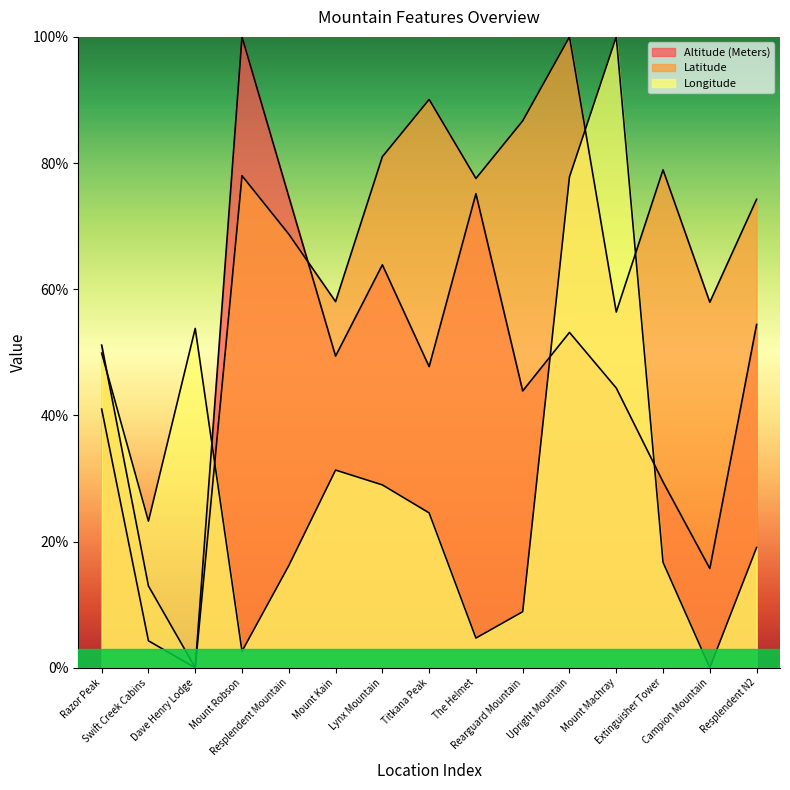

Which series has the largest range (max minus min)?

Altitude (Meters)